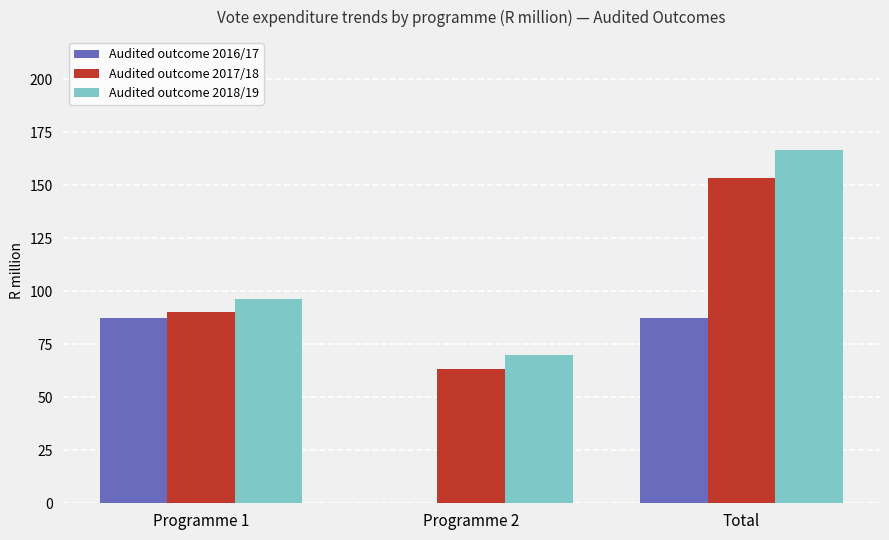

What is the sum of the Audited outcome 2017/18 values at Programme 1 and Programme 2?

153.7